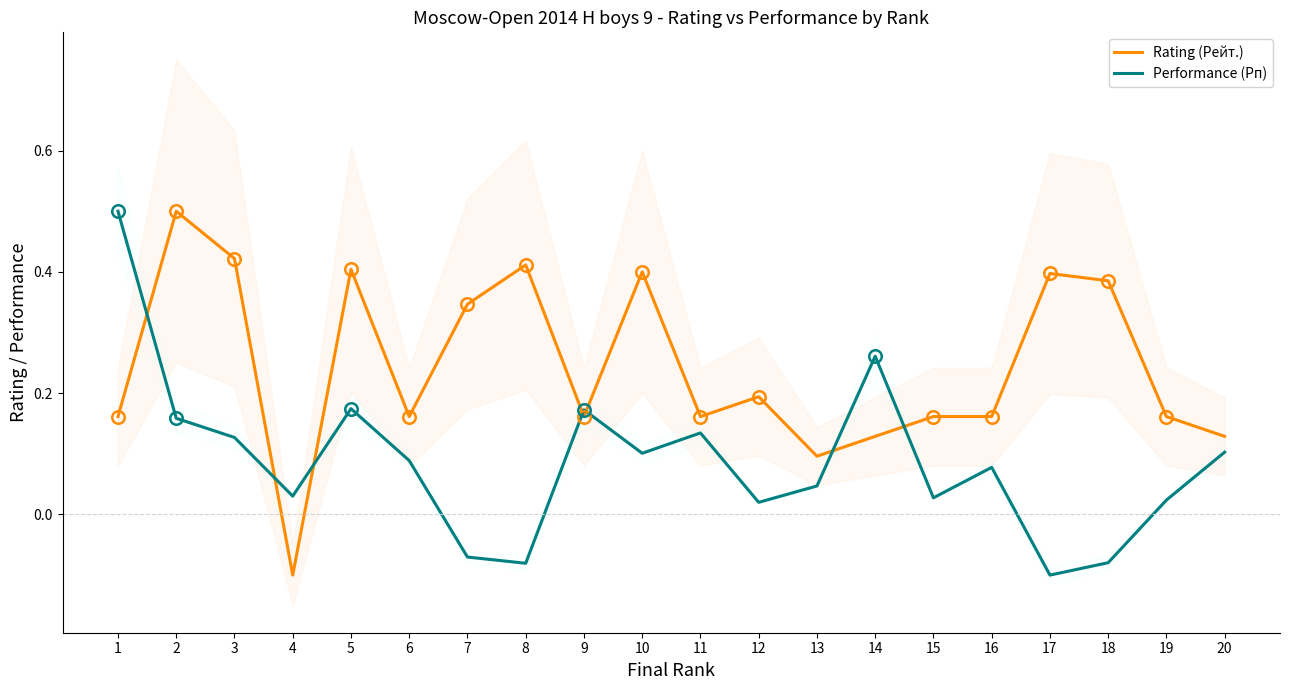

At which category does Performance (Рп) reach its first local valley?

4